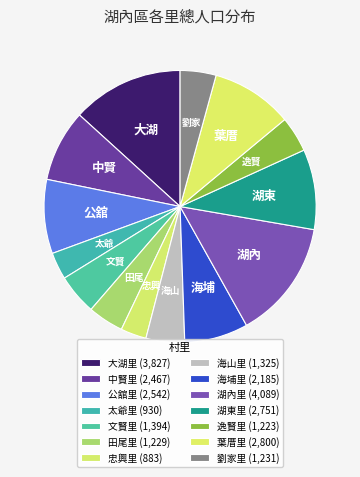

Which has a higher value, 海埔里 or 田尾里?

海埔里